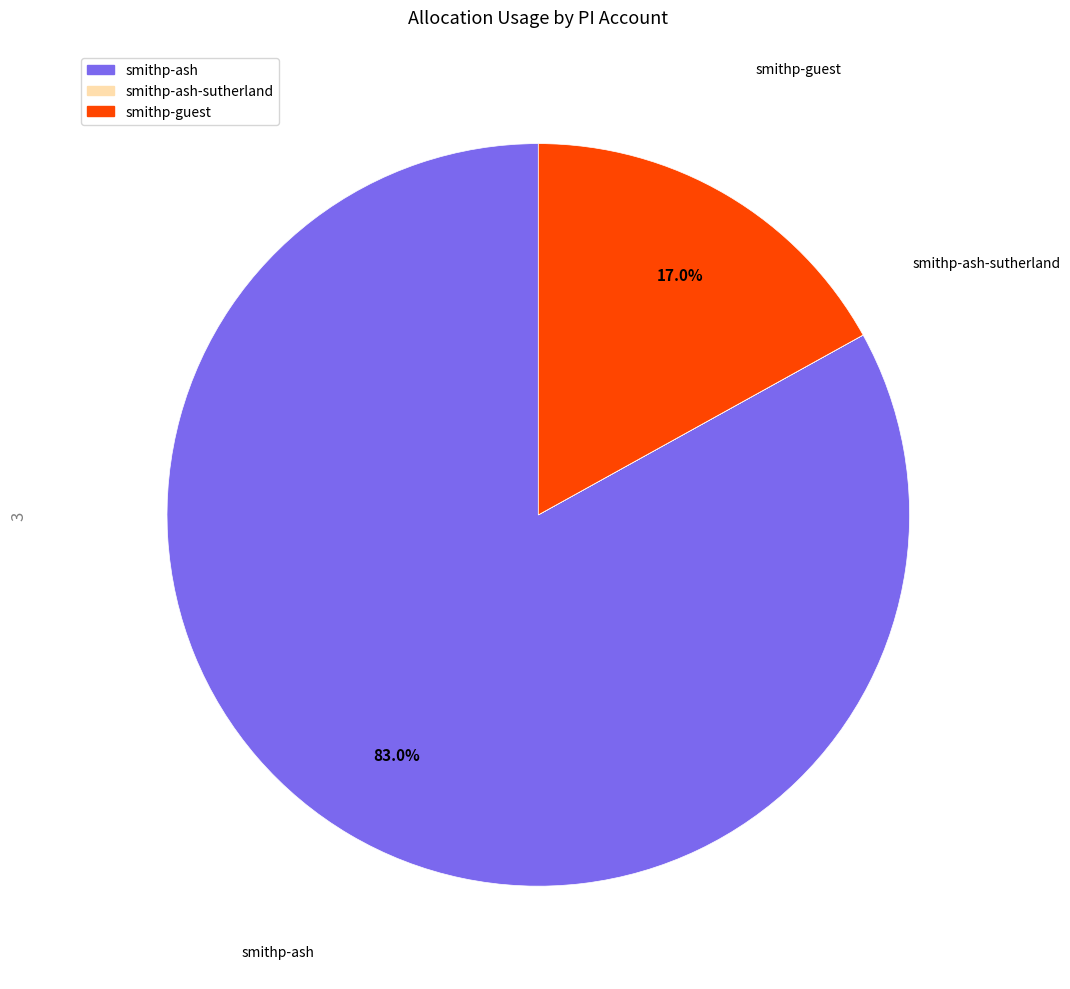

Does any single category account for the majority?

Yes